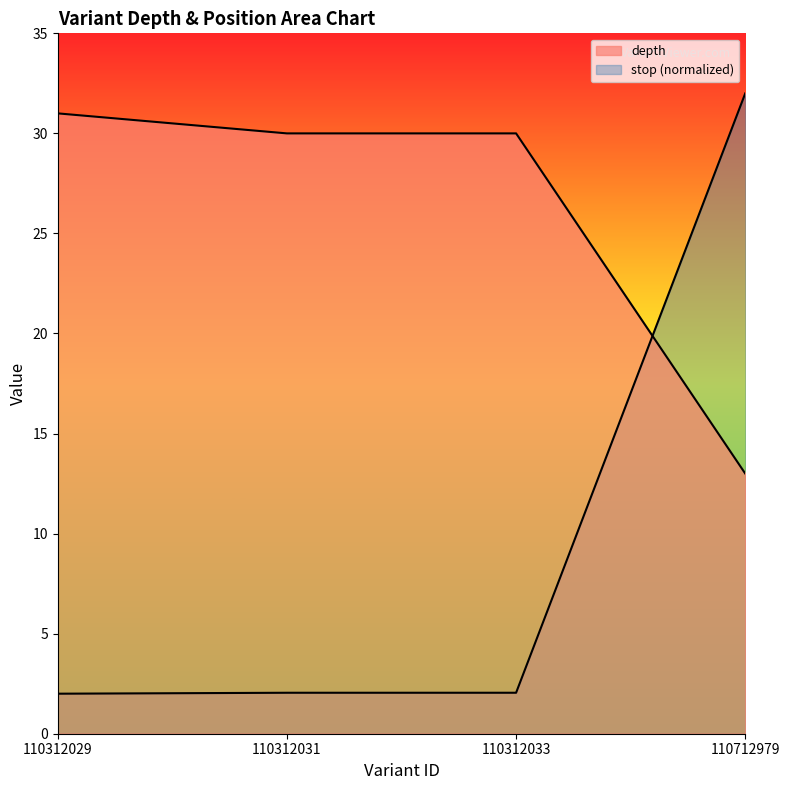

At 110712979, list the series in order from largest to smallest.

stop, depth